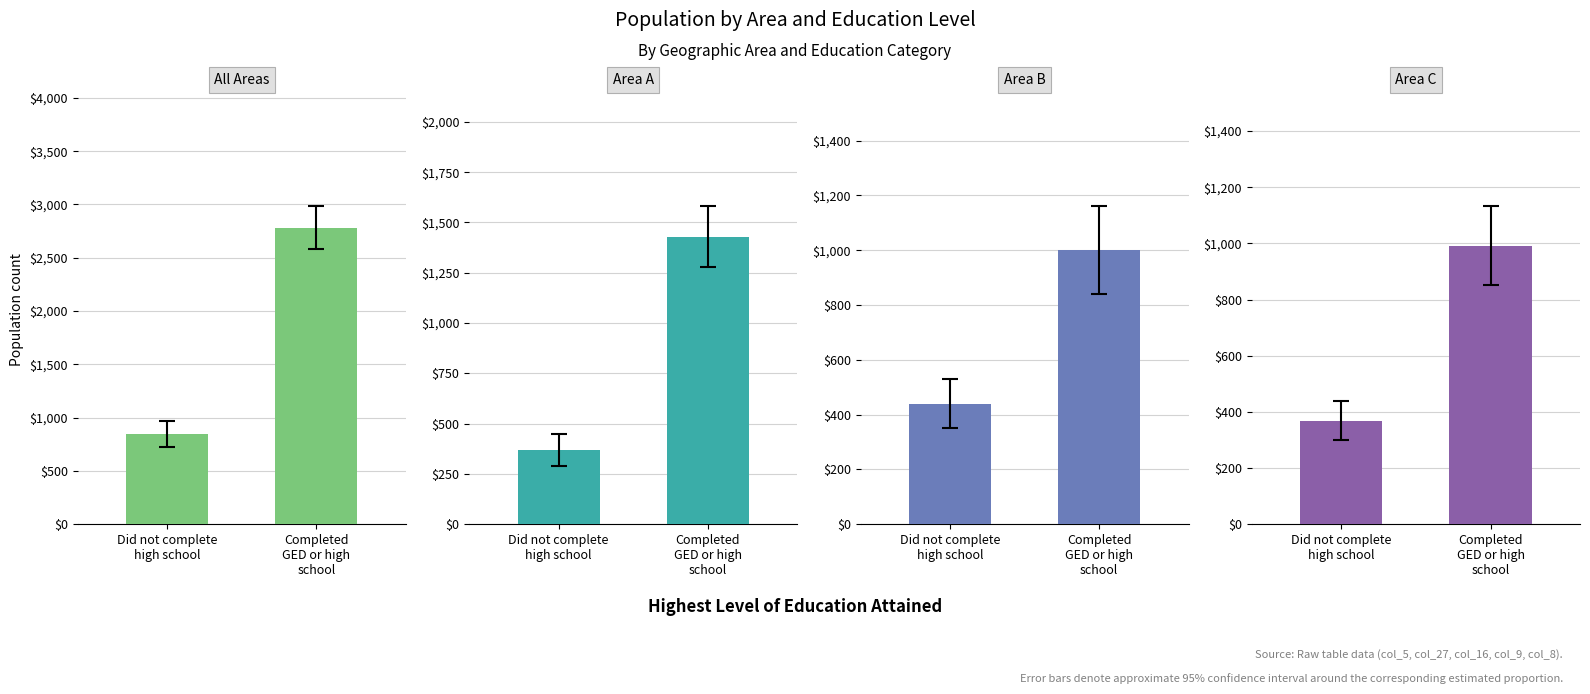

What is the sum of all All Areas values?

3628